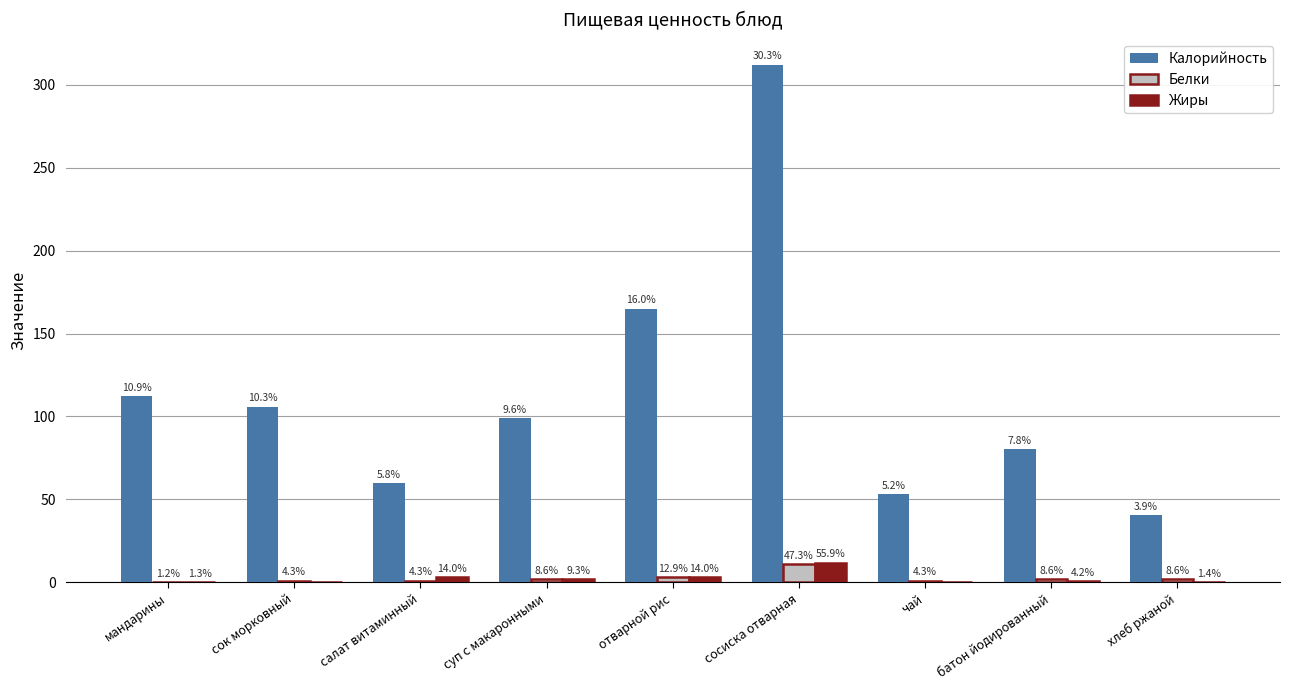

Read the Белки value at сосиска отварная.

11.0